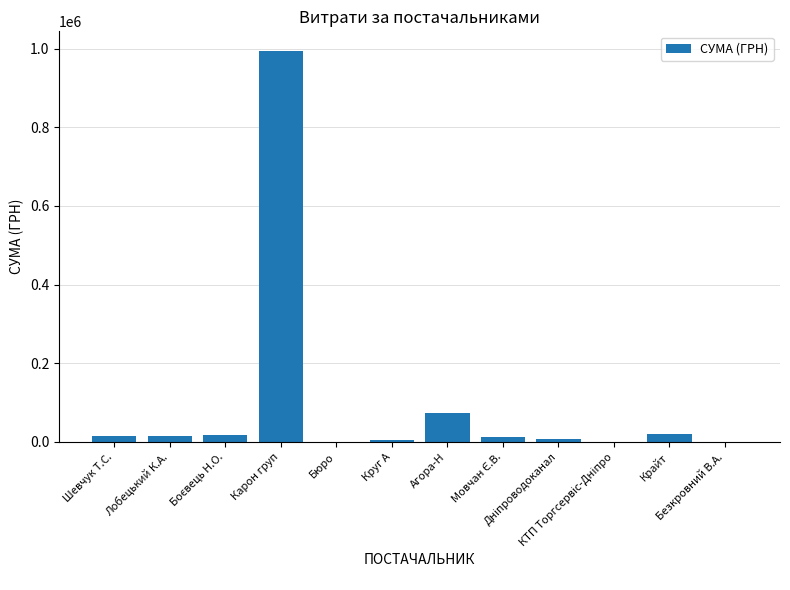

What is the maximum value shown in the chart?

993978.1